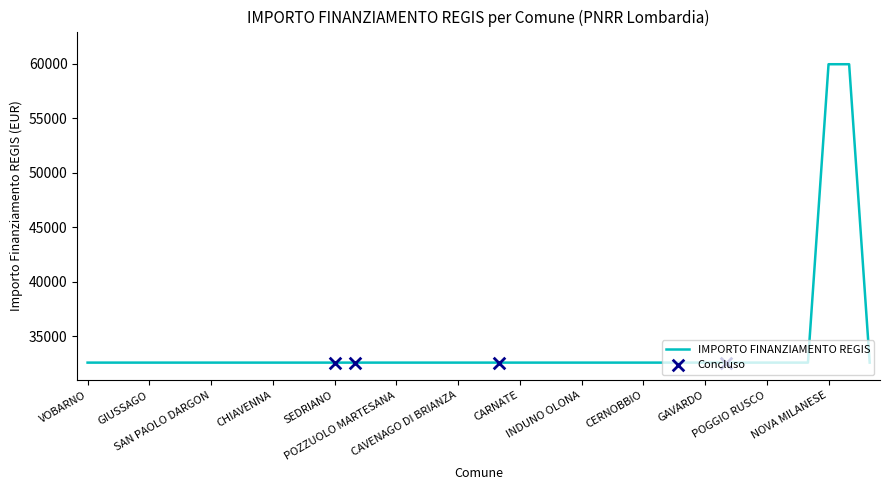

What is the maximum value shown in the chart?

59966